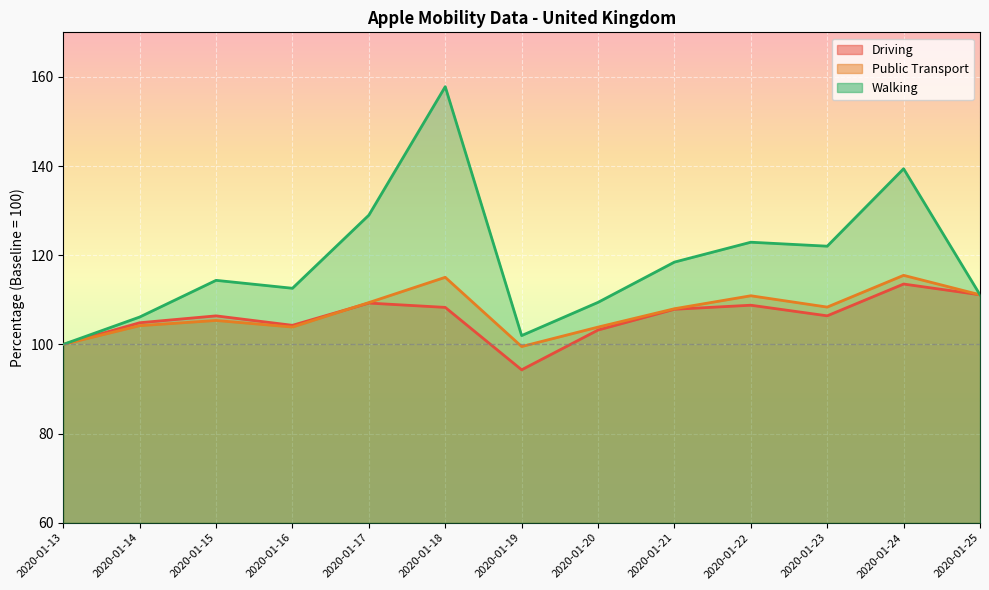

In Driving, how many points are higher than both neighbors (excluding endpoints)?

4